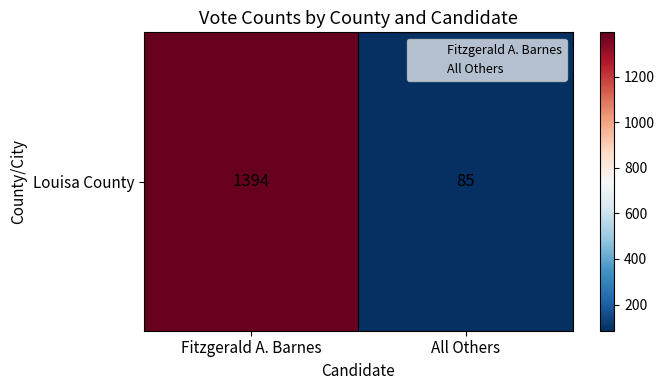

List the labels in order of value, smallest first.

All Others, Fitzgerald A. Barnes